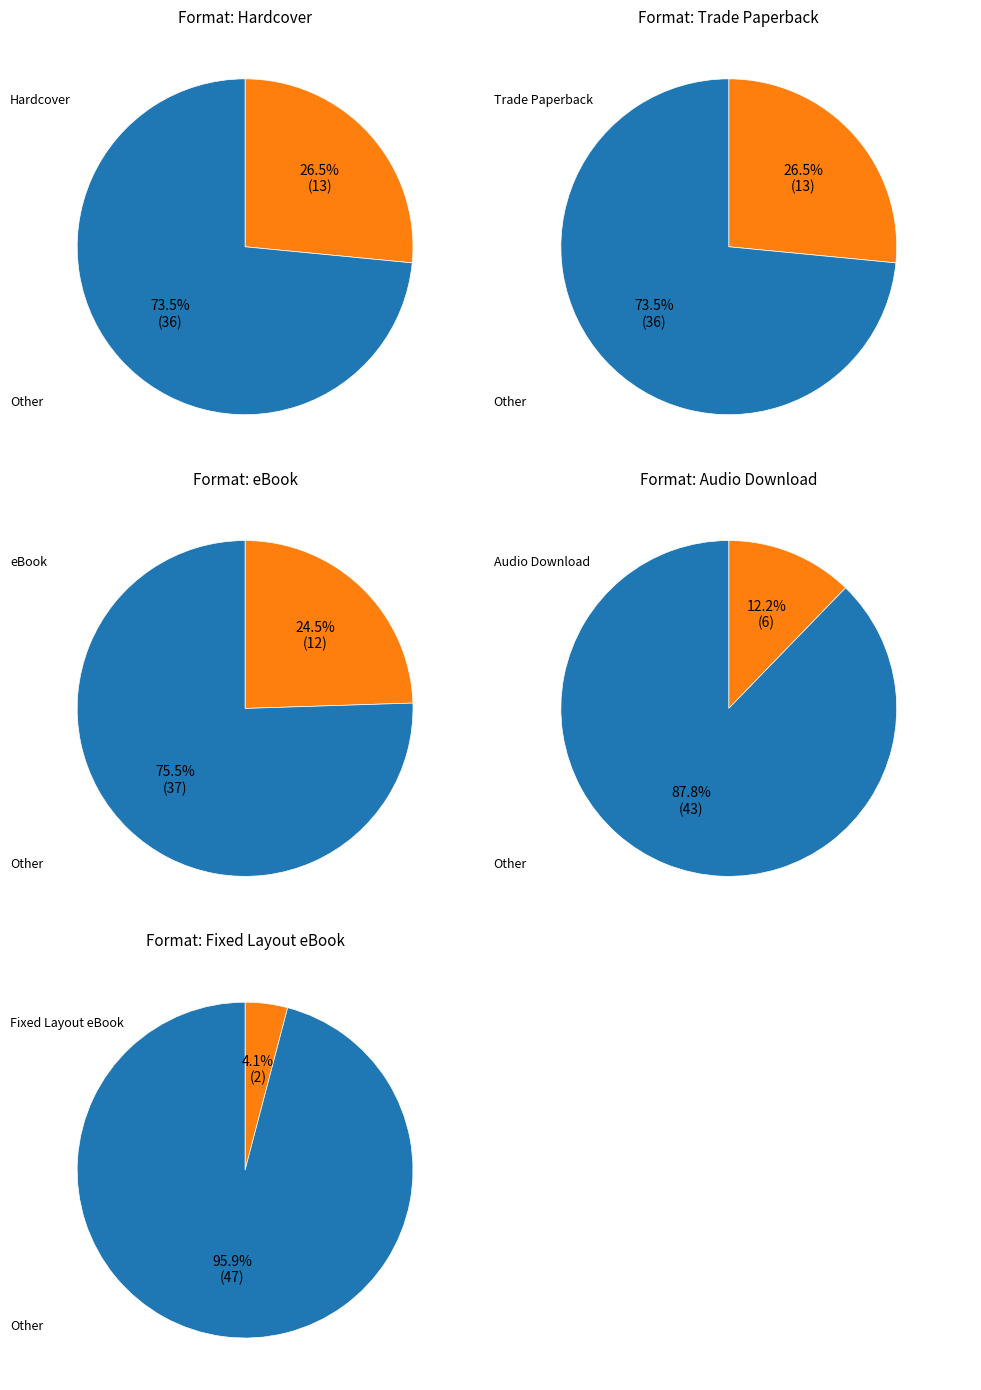

Approximately how many times larger is the value at Hardcover compared to Fixed Layout eBook?

6.5